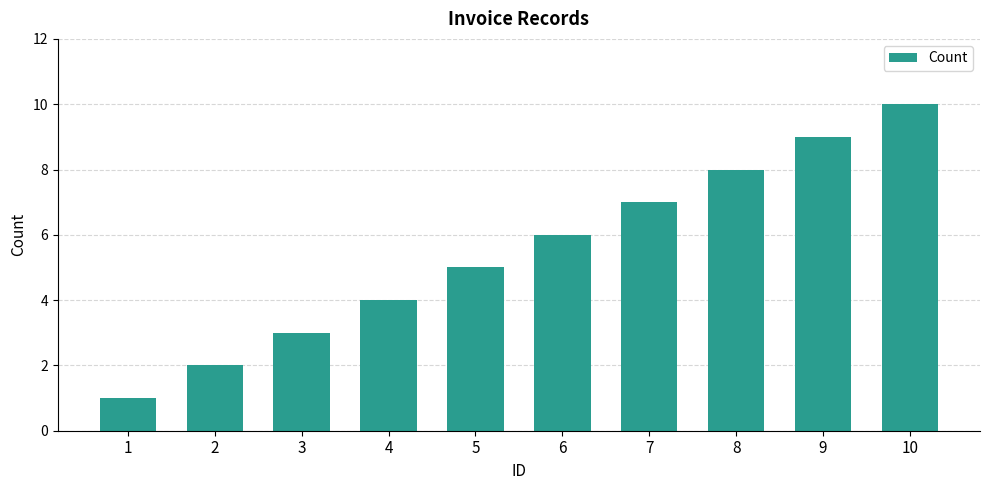

What is the minimum value shown in the chart?

1